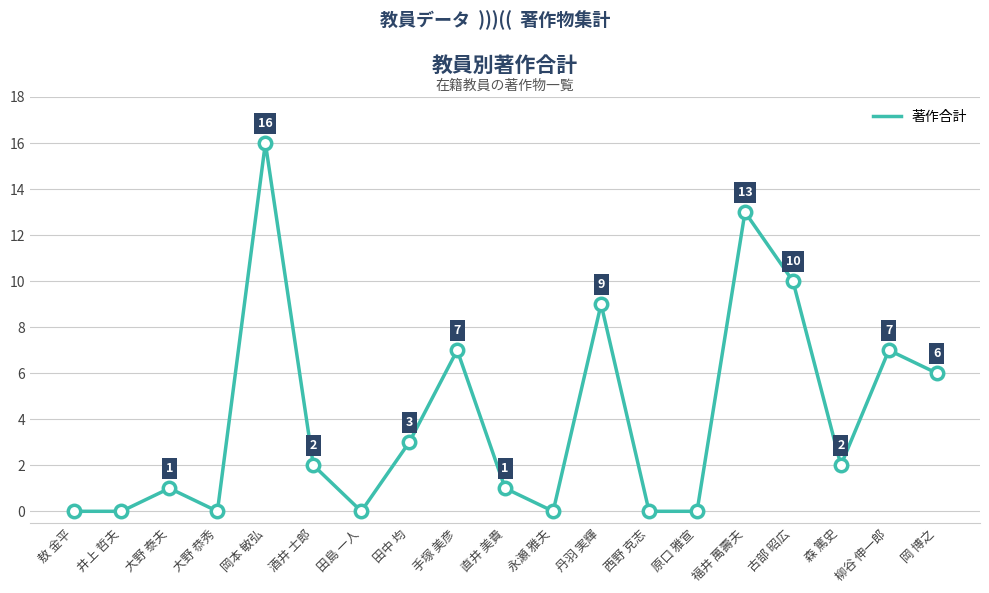

Approximately how many times larger is the value at 森 篤史 compared to 岡本 敏弘?

0.1